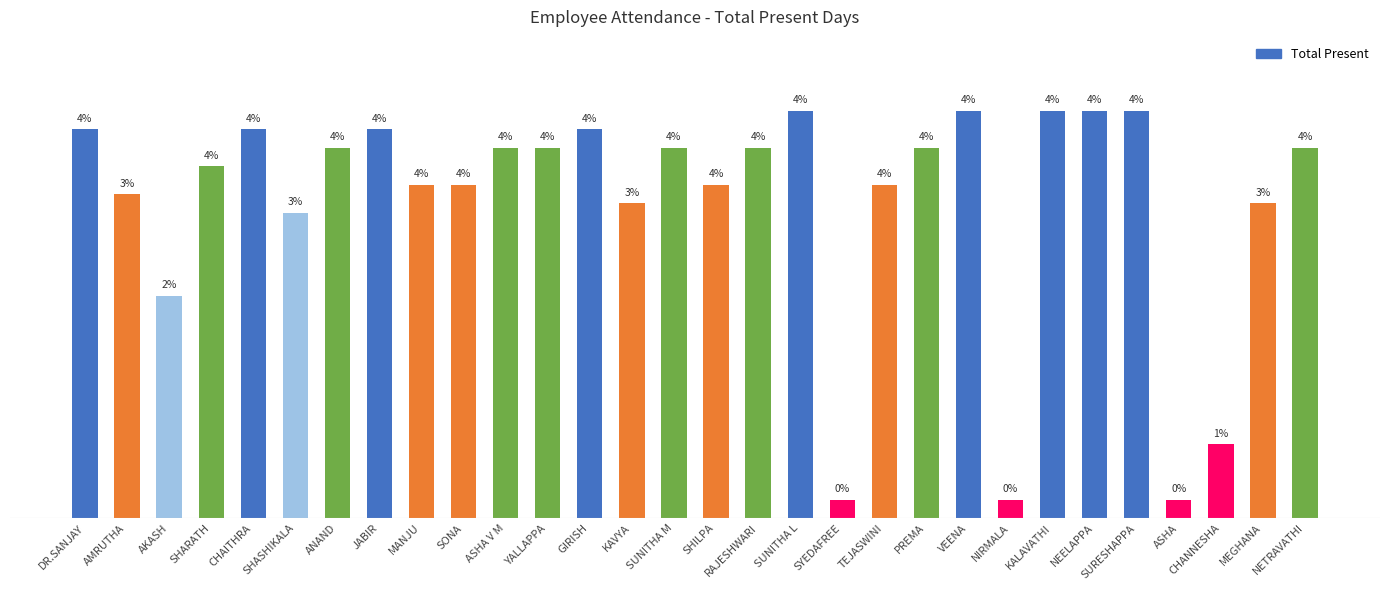

At which label is the value closest to 11?

AKASH